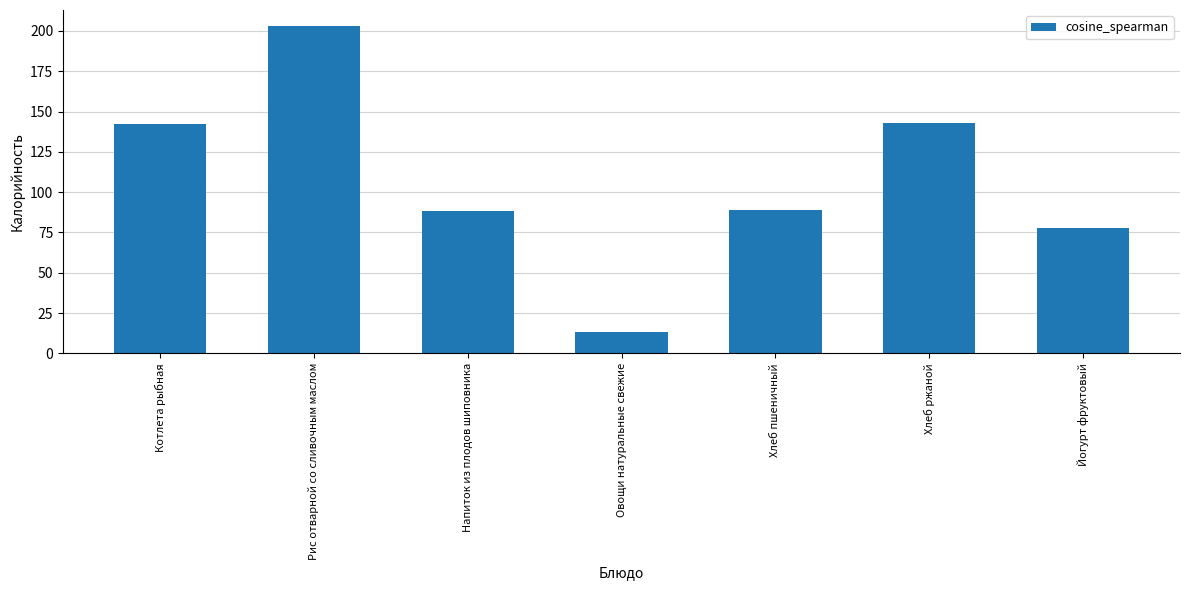

What is the approximate value at Йогурт фруктовый?

78.0